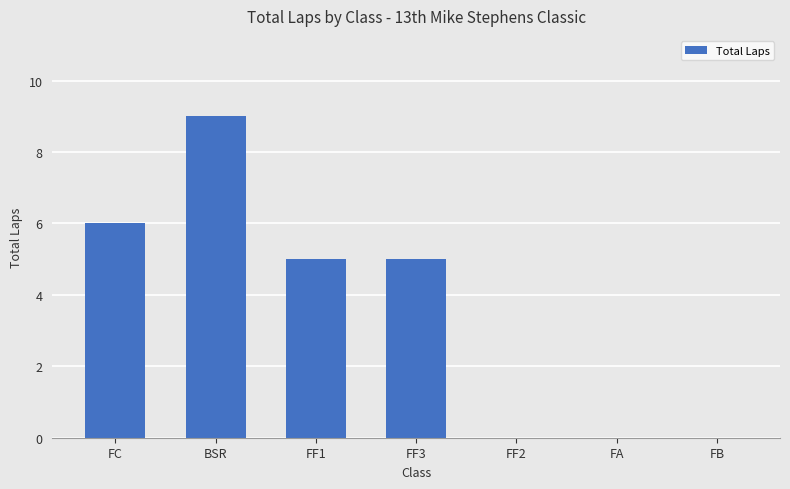

What is the difference between the values at FF1 and FB?

5